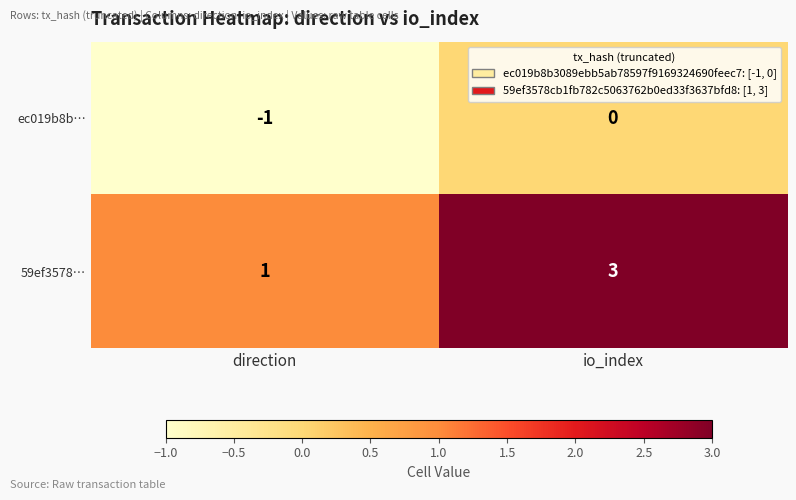

True or false: ec019b8b… has a value of 0 at direction.

False